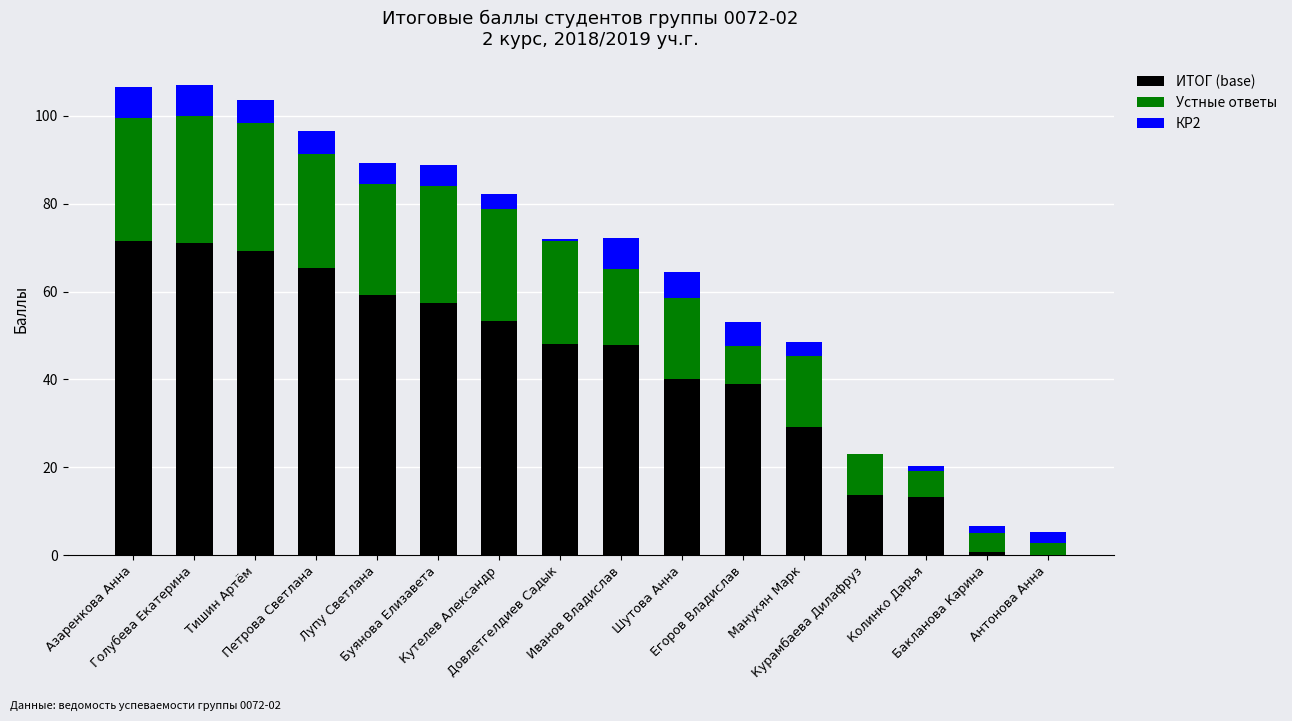

What is the highest value of the ИТОГ (base) series?

71.5